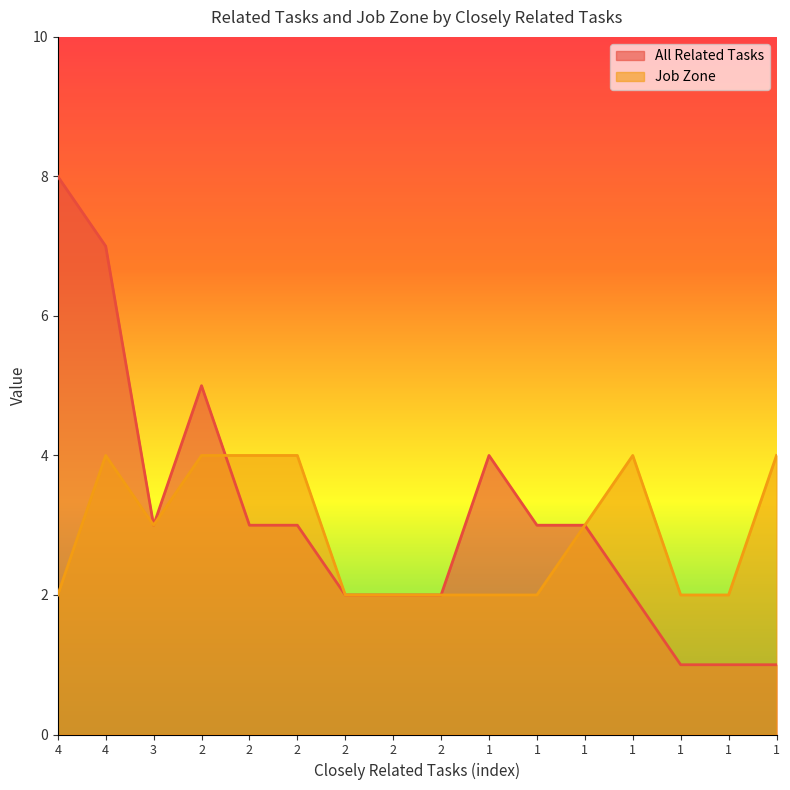

Does the chart have visible grid lines?

No